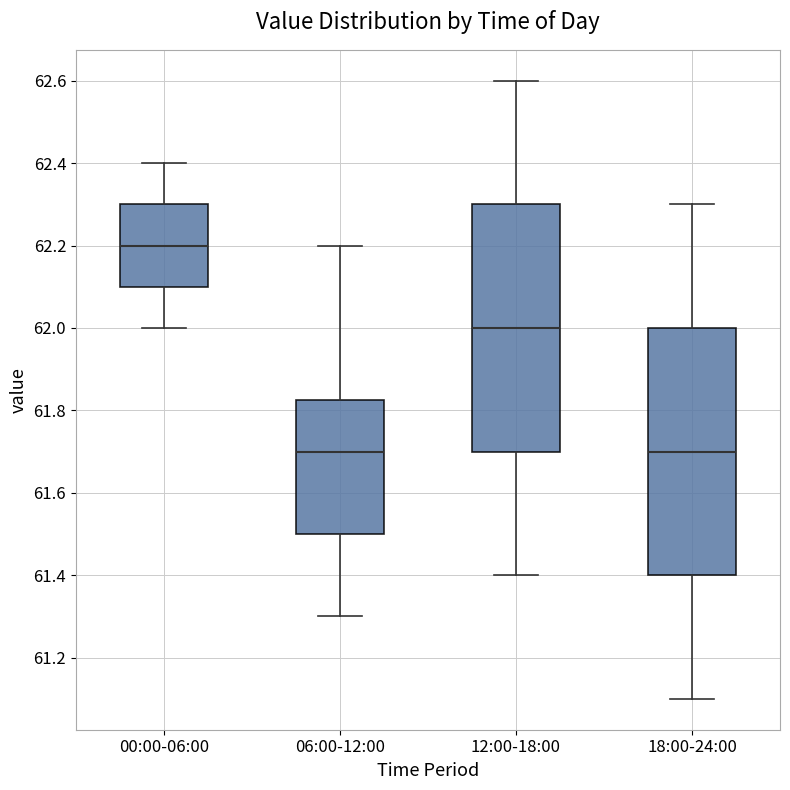

Which box has the highest median line?

00:00-06:00